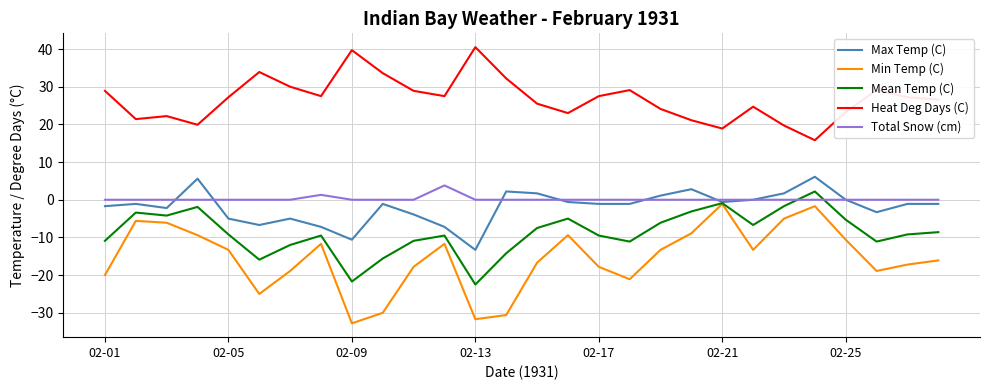

Which series has the largest total across all categories?

Heat Deg Days (C)